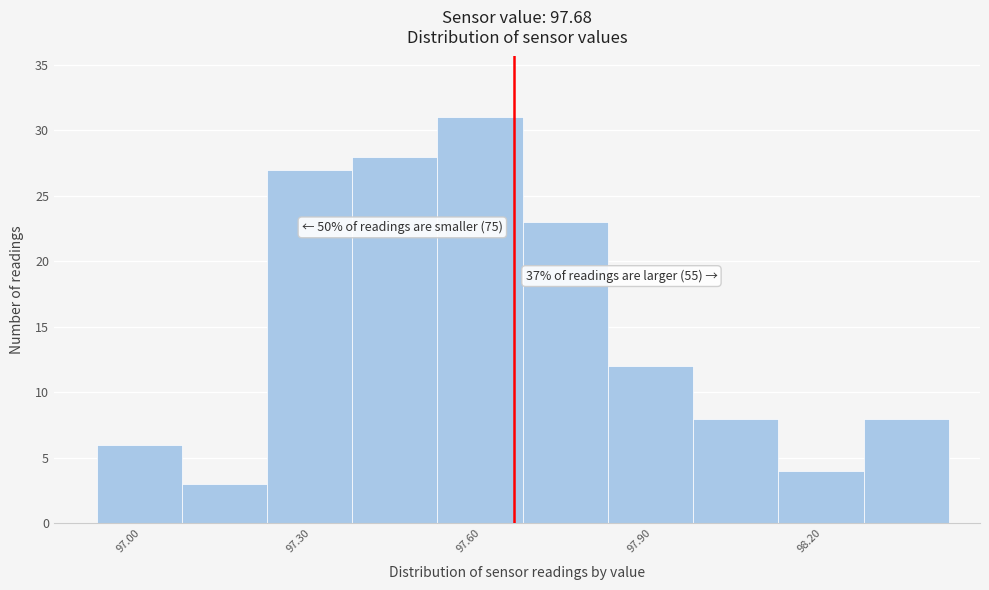

Read against the x-axis, roughly where is the centre of the tallest bar?

97.60